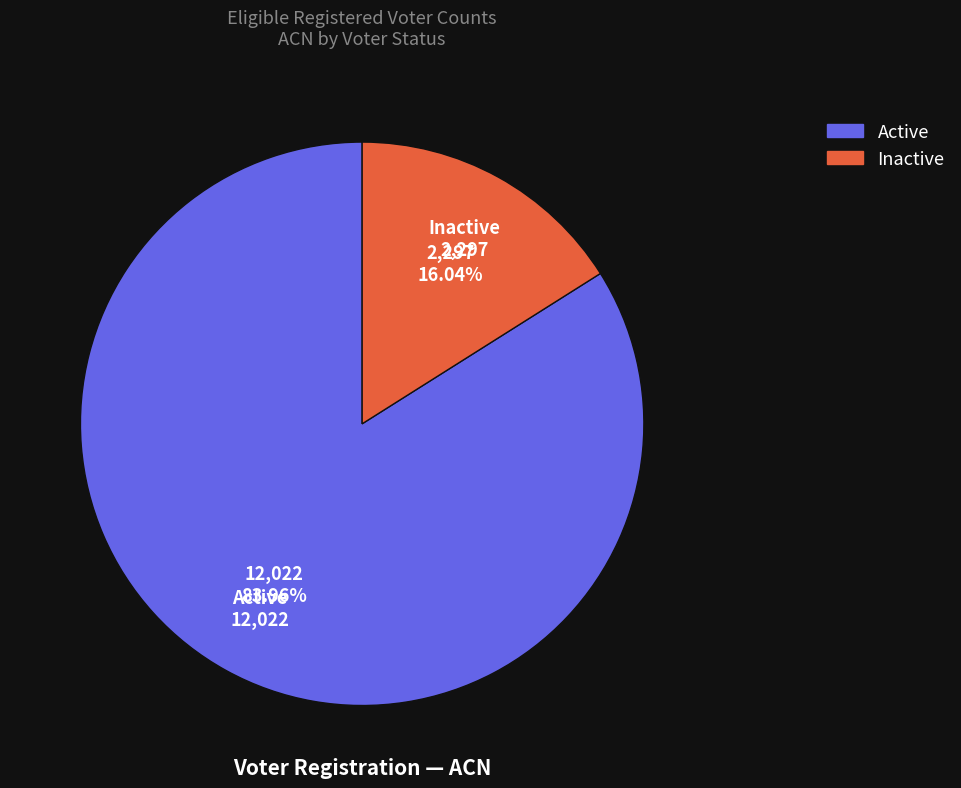

Rank the categories by value from highest to lowest.

Active, Inactive